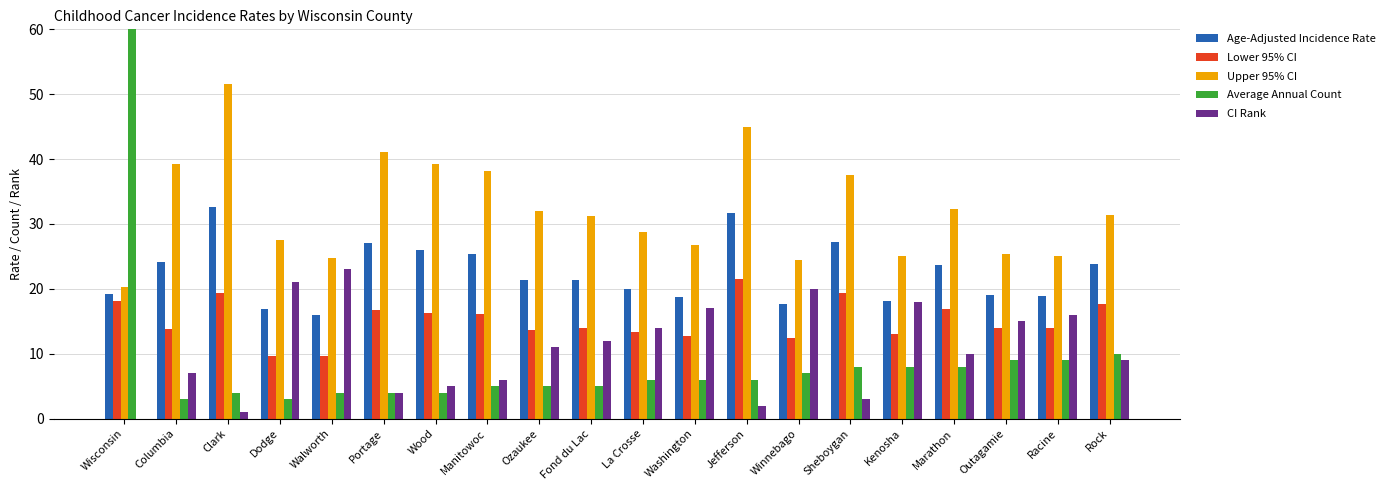

Does the chart contain any negative values?

No